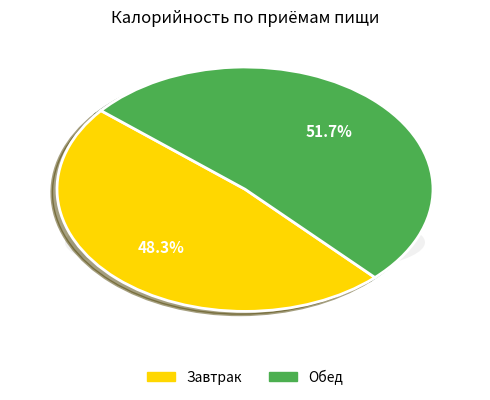

Which slice is the smallest?

Завтрак